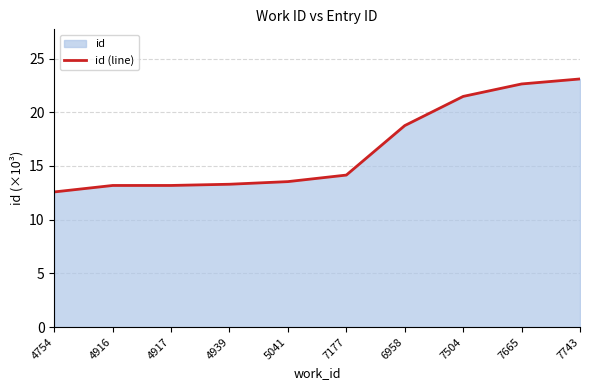

Between 7743 and 7665, which is larger?

7743